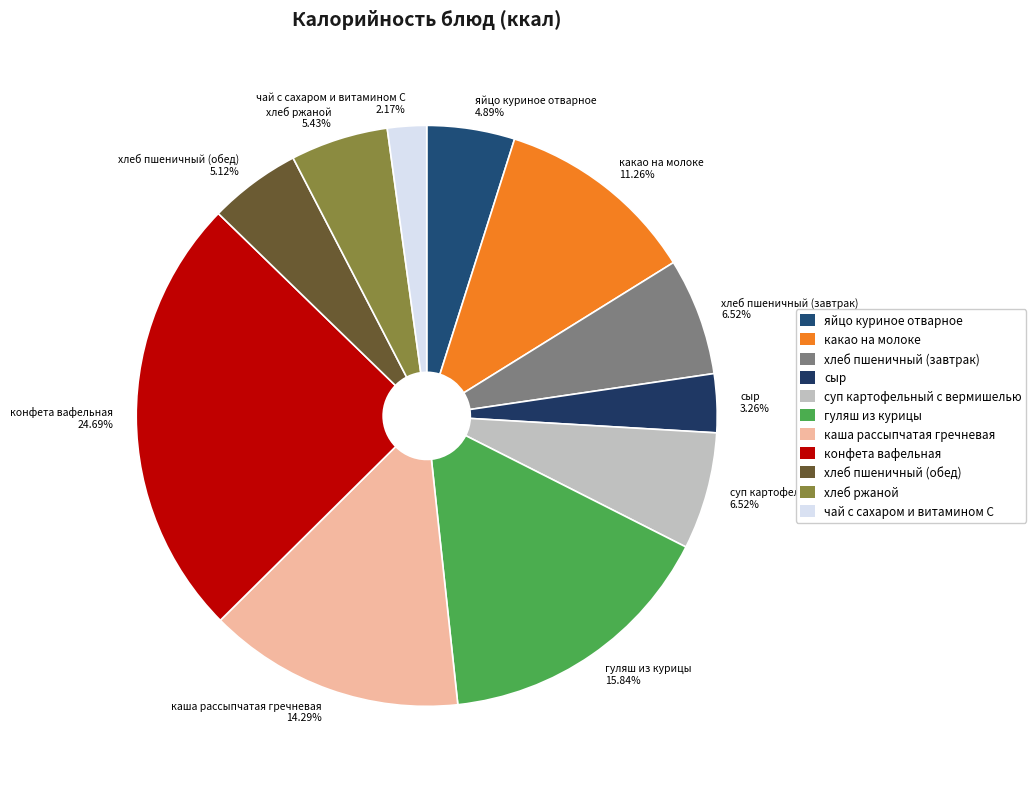

True or false: чай с сахаром и витамином С accounts for 2% of the total.

True